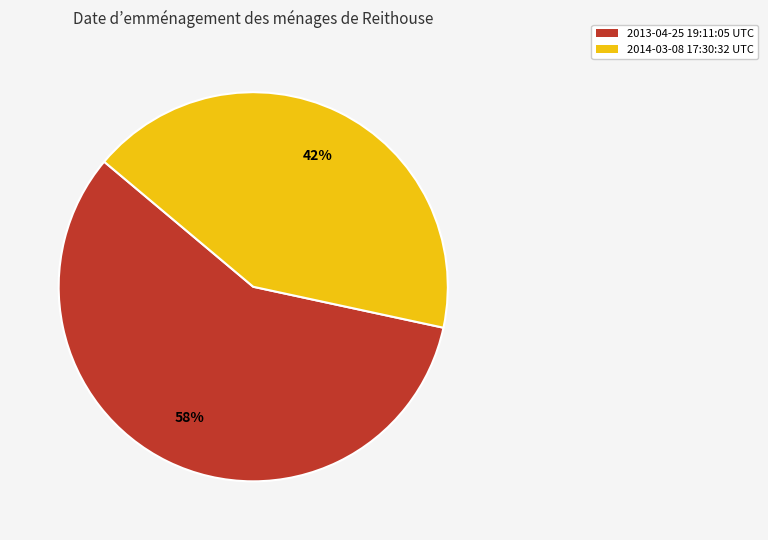

To the nearest percent, what is the average slice percentage?

50%